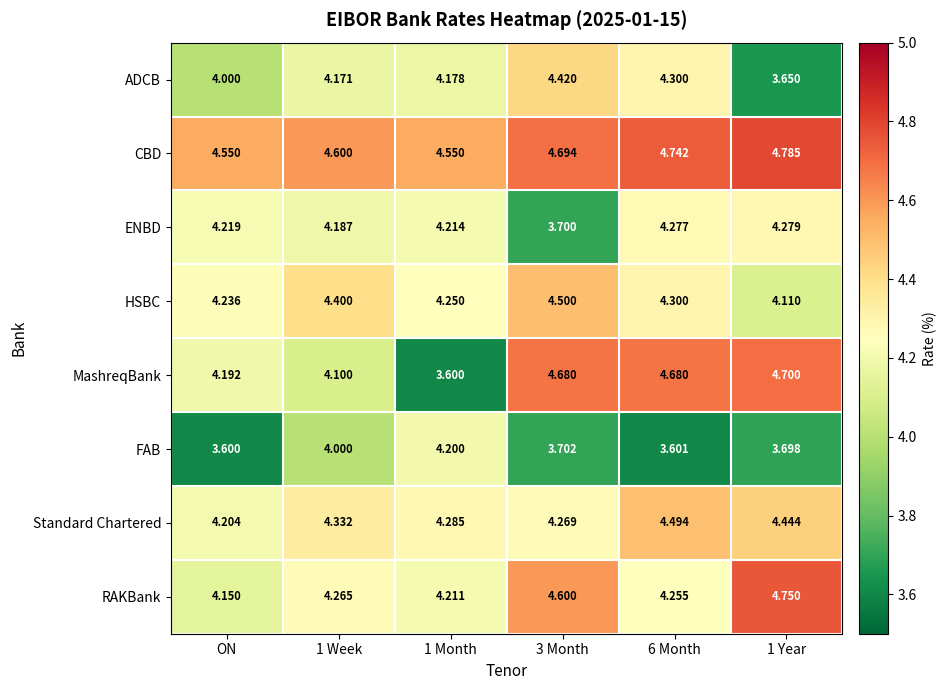

List the series in order of their peak value, lowest first.

FAB, ENBD, ADCB, Standard Chartered, HSBC, MashreqBank, RAKBank, CBD